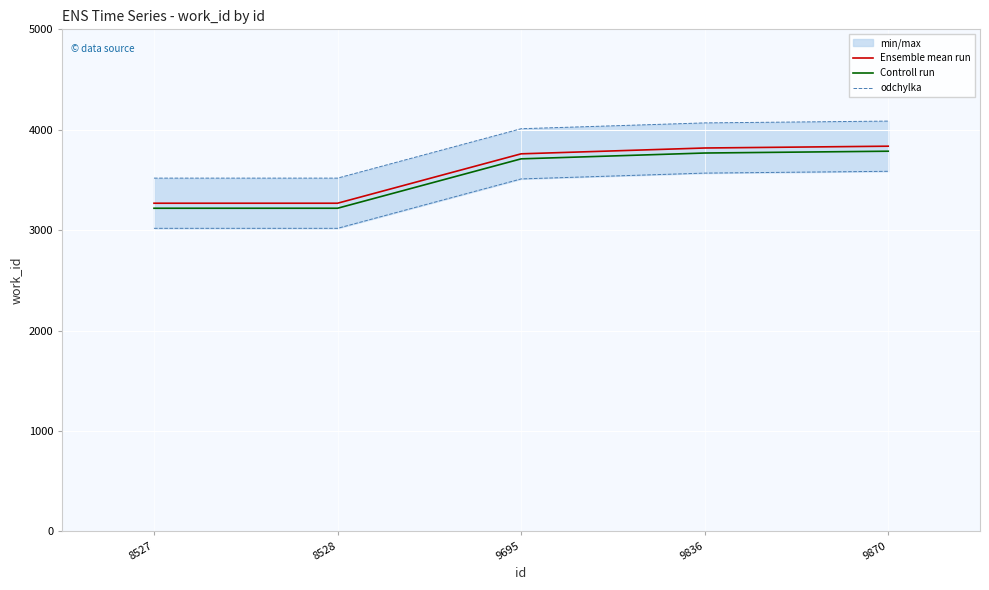

What is the sum of all Ensemble mean run values?

17950